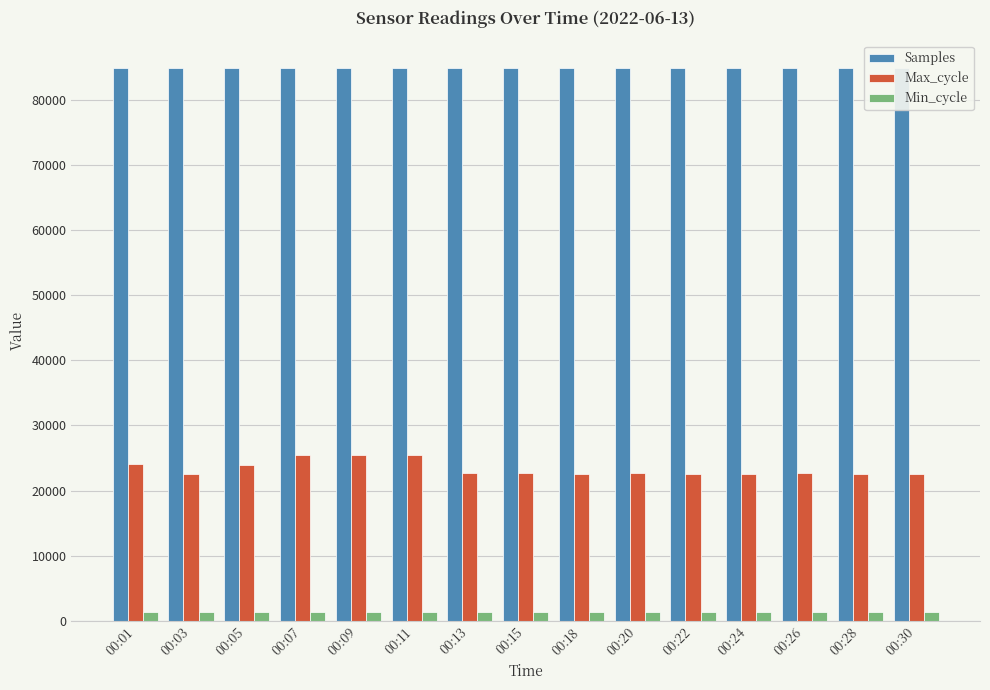

How many bars are there in total?

45